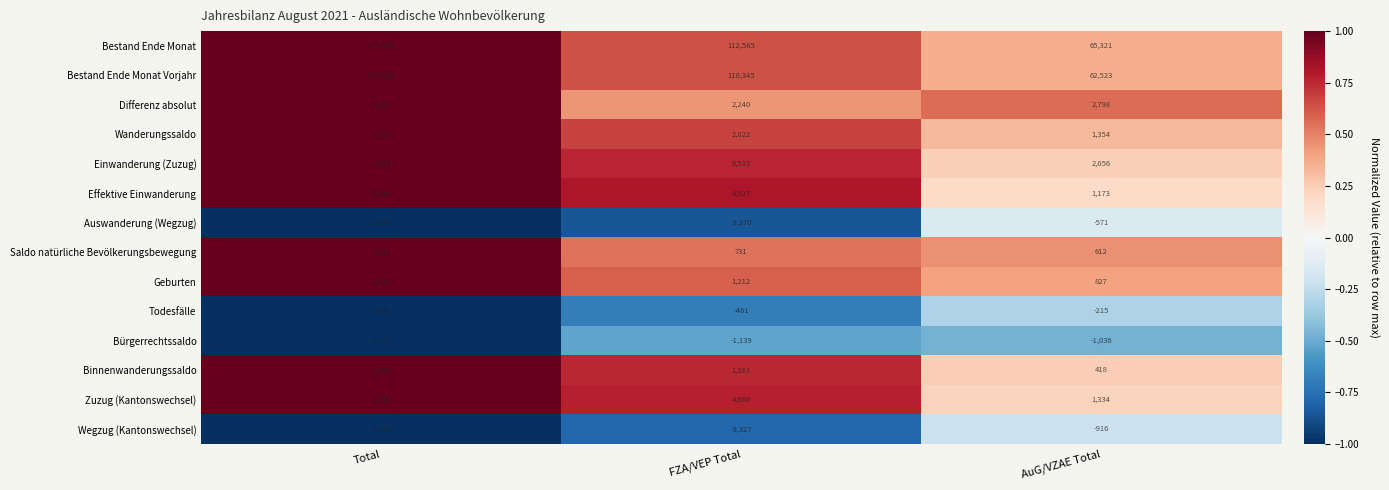

Which series changed the most between Total and AuG/VZAE Total?

Bestand Ende Monat